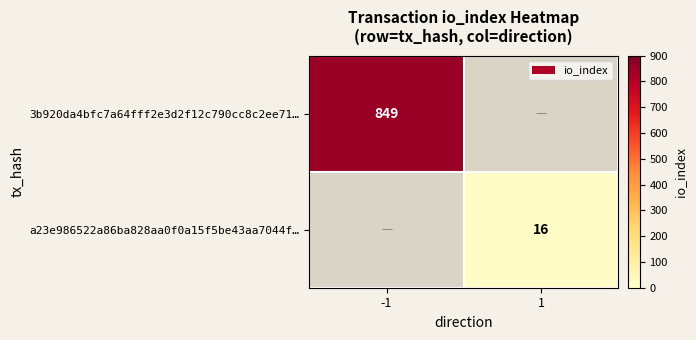

Is the value of 3b920da4bfc7a64fff2e3d2f12c790cc8c2ee71… at -1 greater than the value of a23e986522a86ba828aa0f0a15f5be43aa7044f… at 1?

Yes